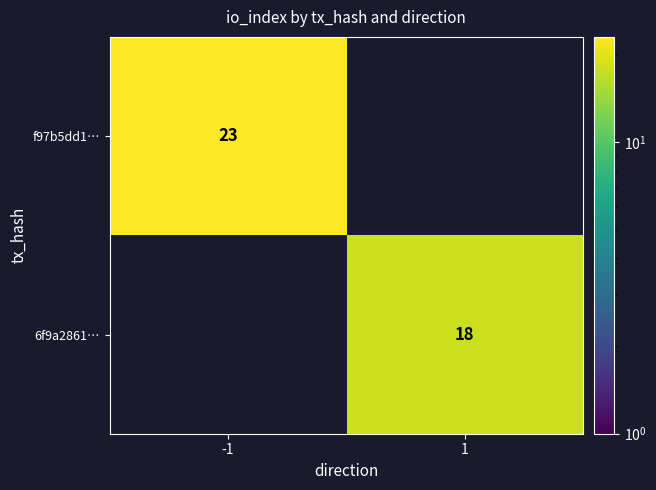

Which category has the lowest value across all series?

1